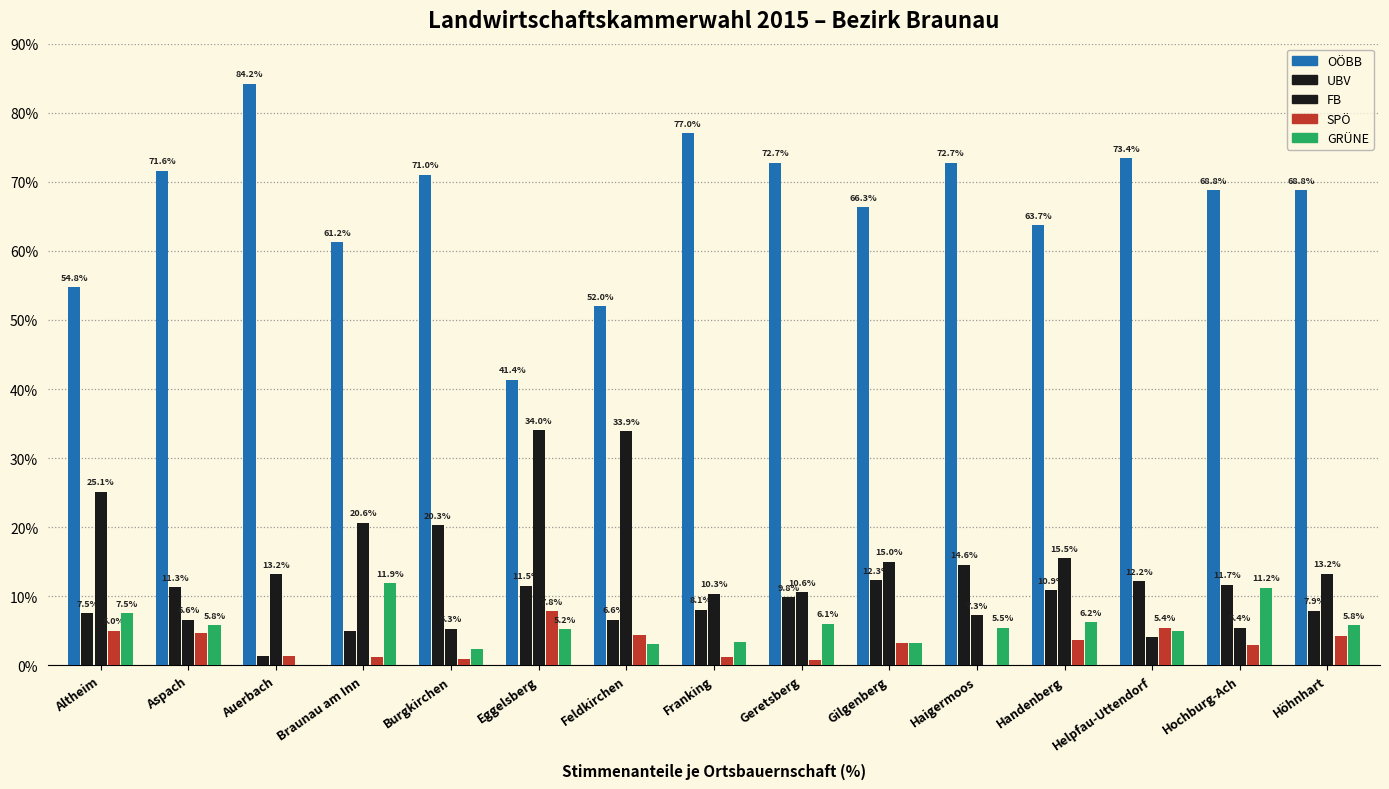

How many groups of bars are there?

15